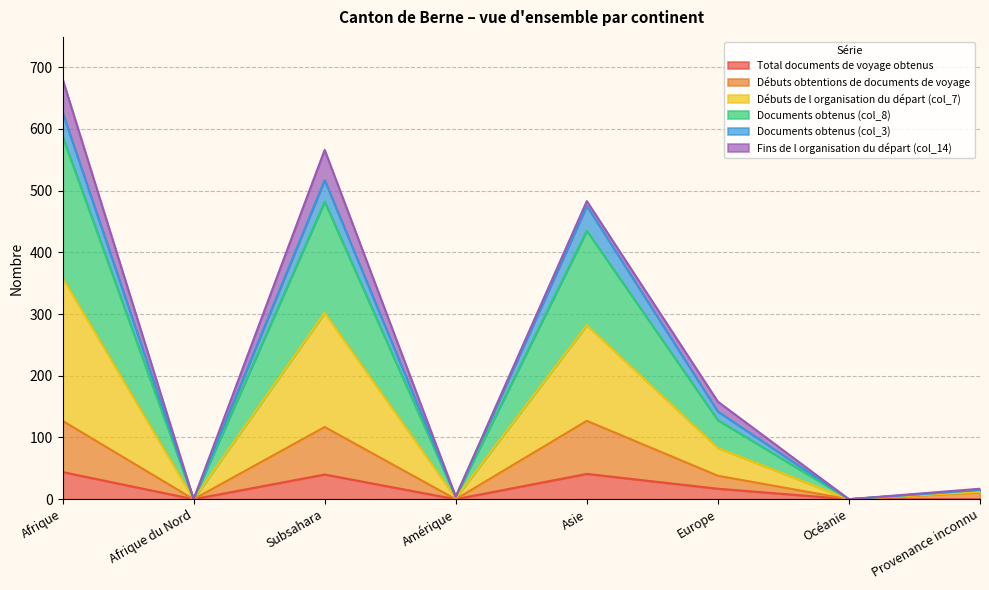

True or false: Documents obtenus (col_8) has a value of 4 at Amérique.

True